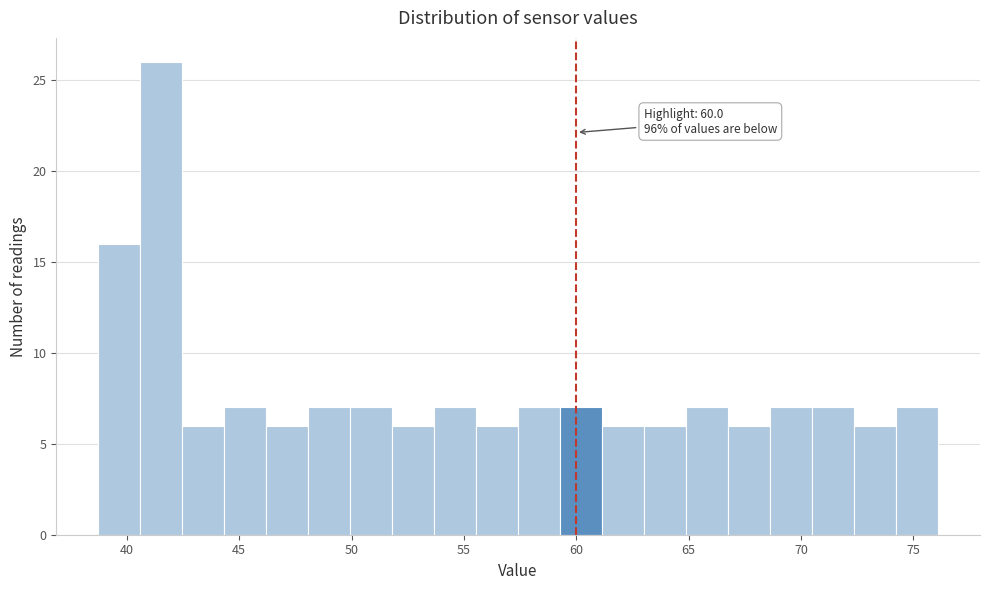

Around what value on the x-axis is the tallest bar? Give the approximate position of its centre, as read against the axis.

41.5